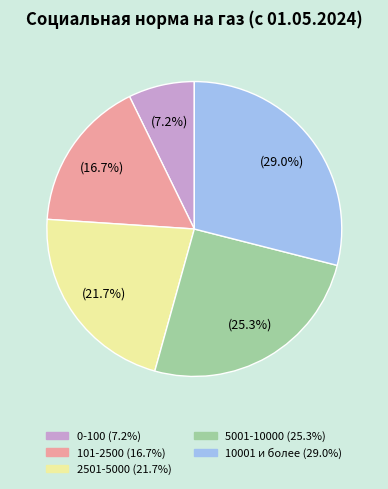

What is the smallest slice in the pie chart?

0-100